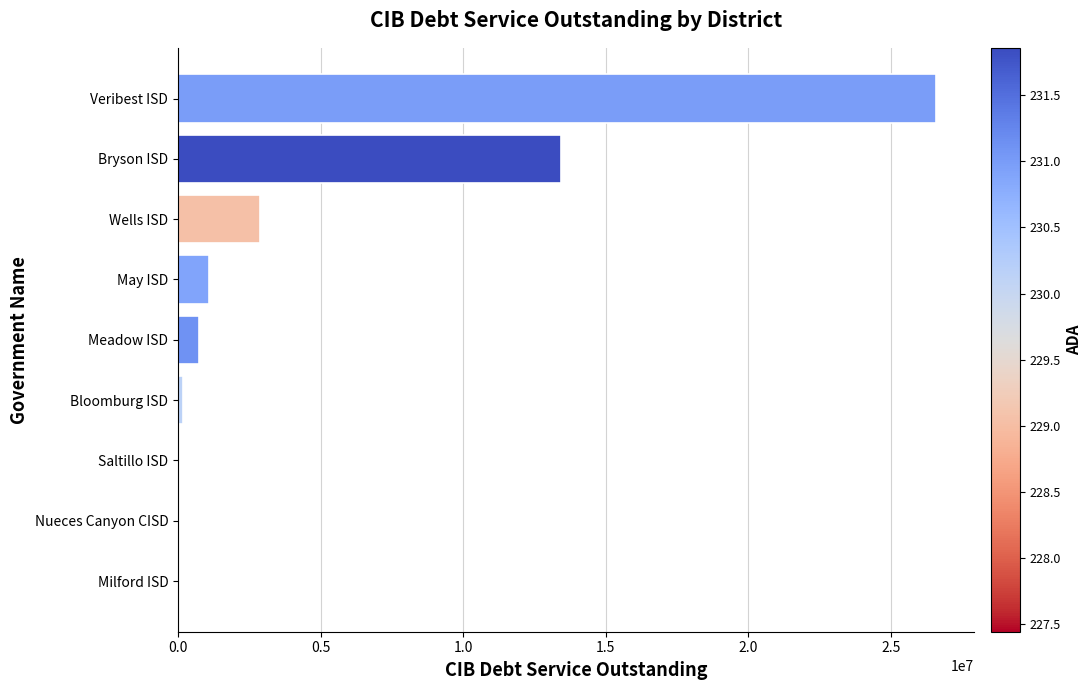

What is the sum of the values at Meadow ISD and Veribest ISD?

27307418.2